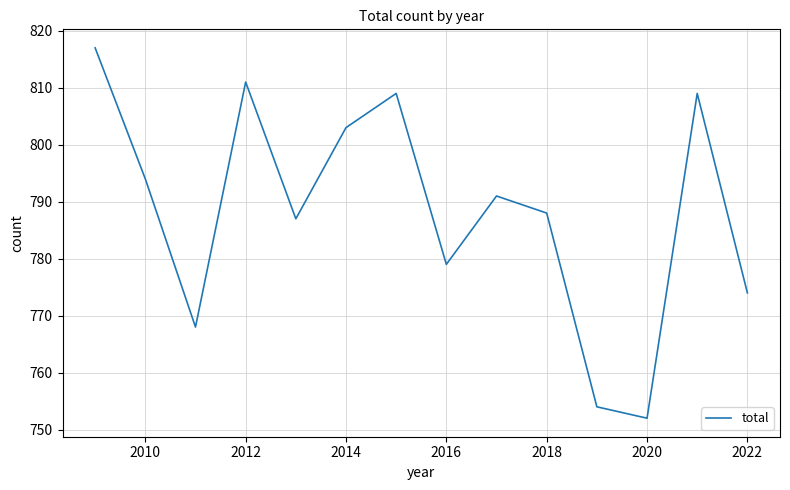

What is the greatest value displayed?

817